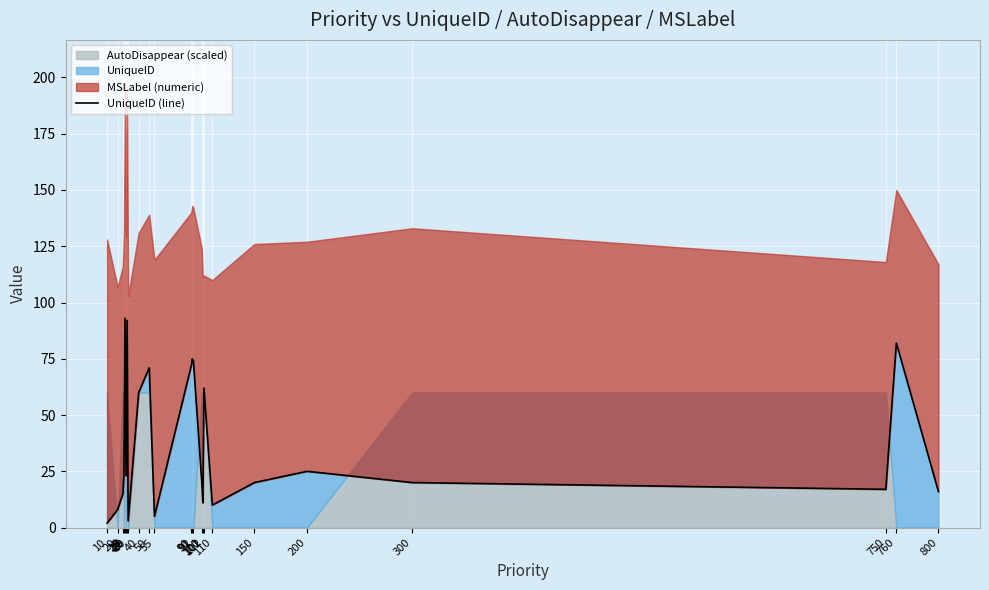

How many values exceed 23?

11